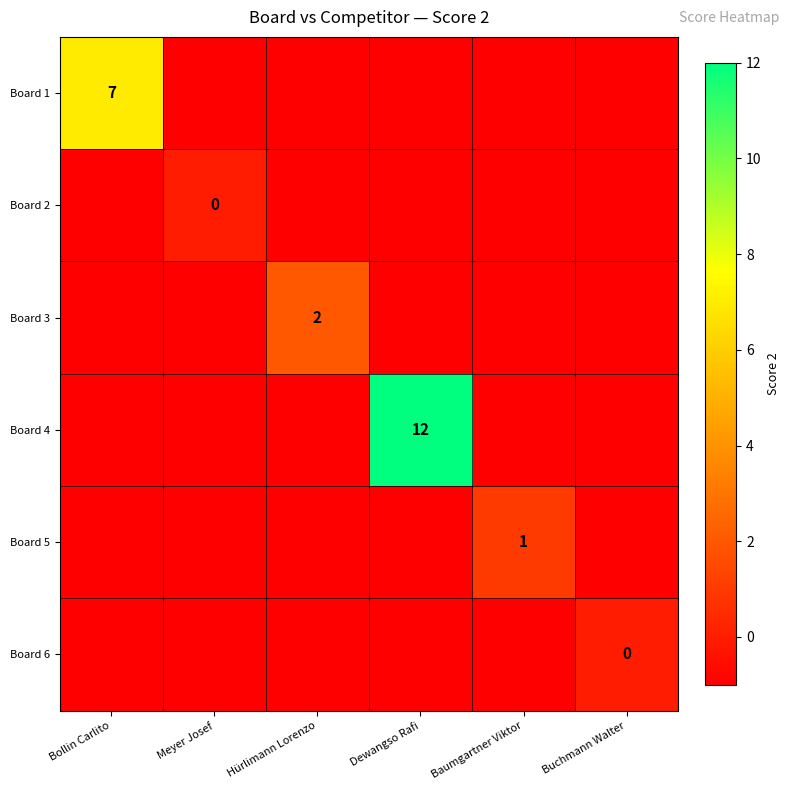

True or false: Board 1 has a value of 7 at Bollin Carlito.

True